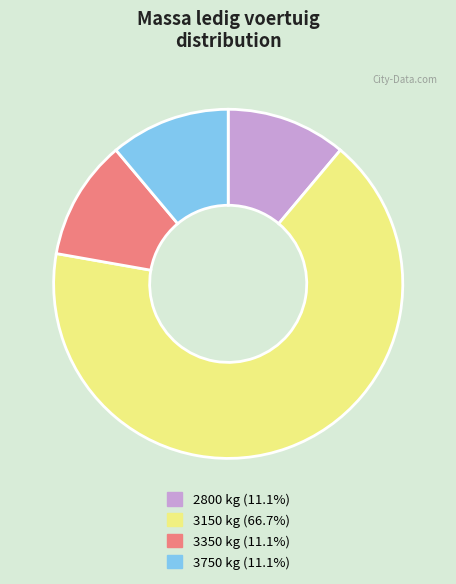

Is there a majority slice in this chart?

Yes